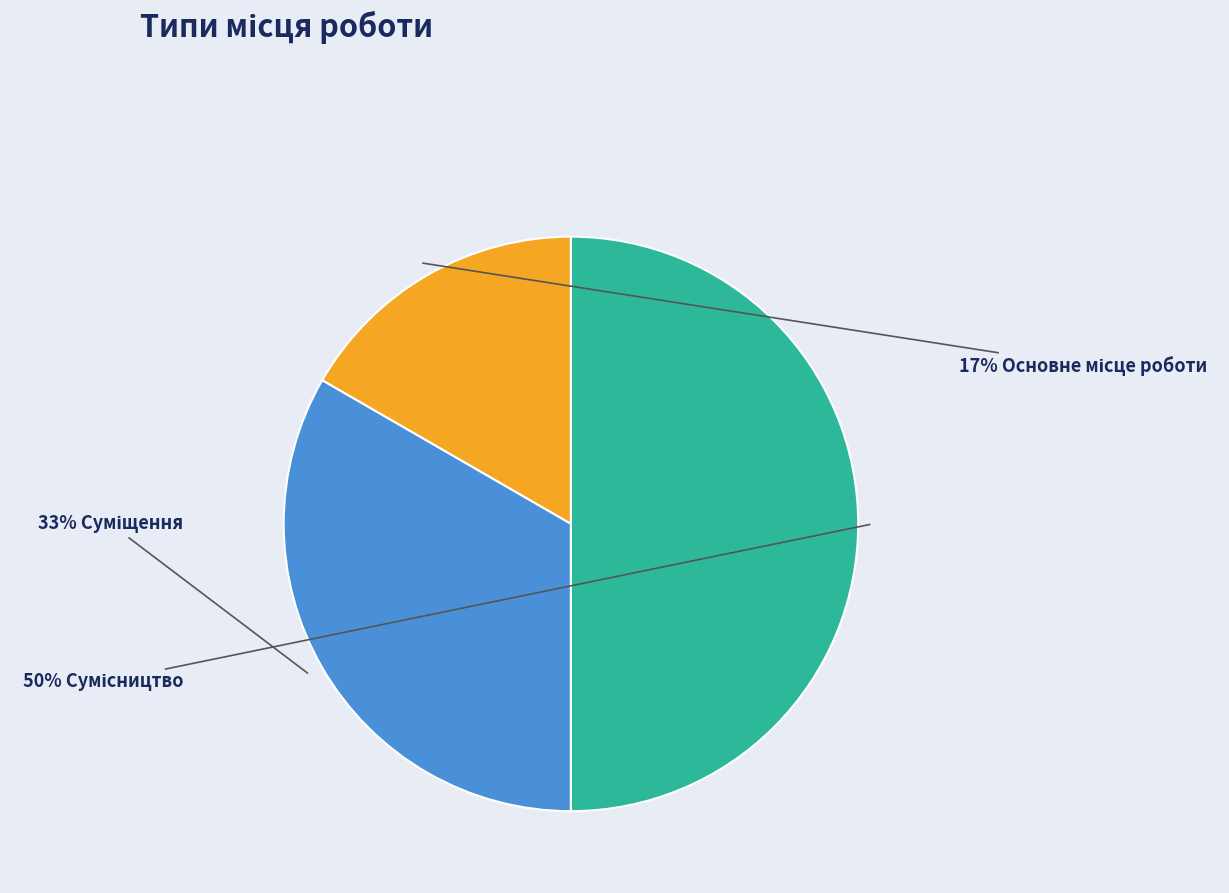

To the nearest percent, what is the difference between the largest and smallest slice percentages?

33%